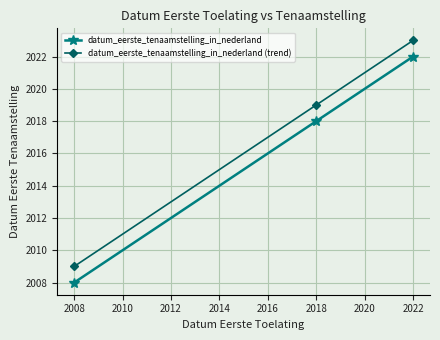

Count the number of categories in the chart.

3